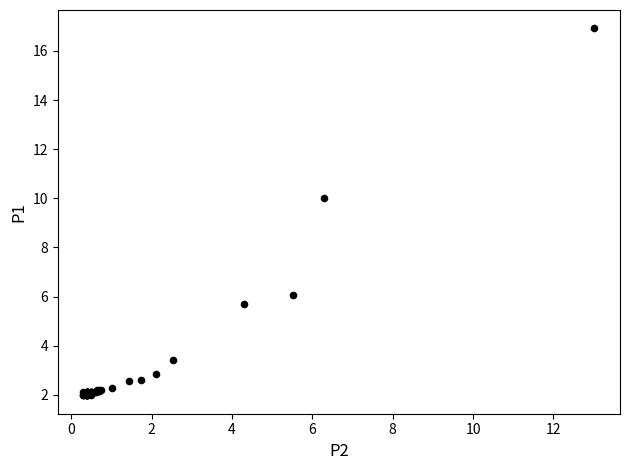

What Y value in the scatter plot is closest to 9?

10.0